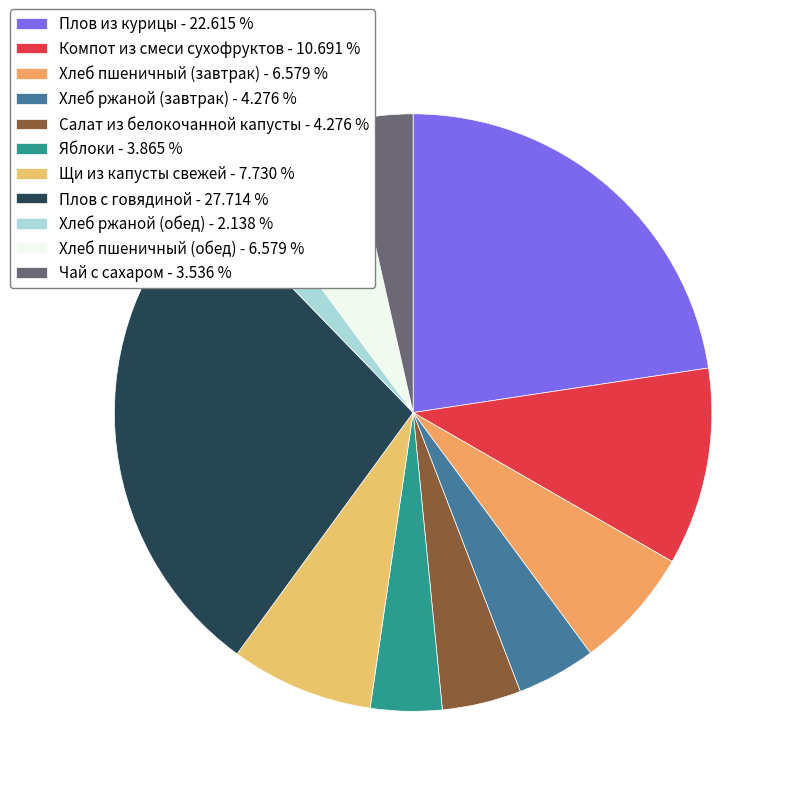

Combined, do Салат из белокочанной капусты and Плов из курицы account for over 50%?

No